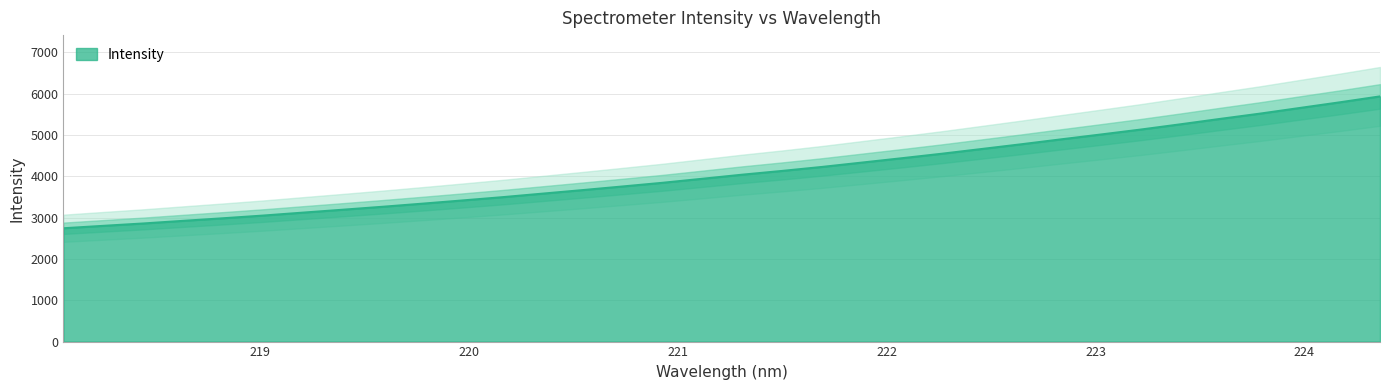

What value does the data have at 221.3083?

4039.5